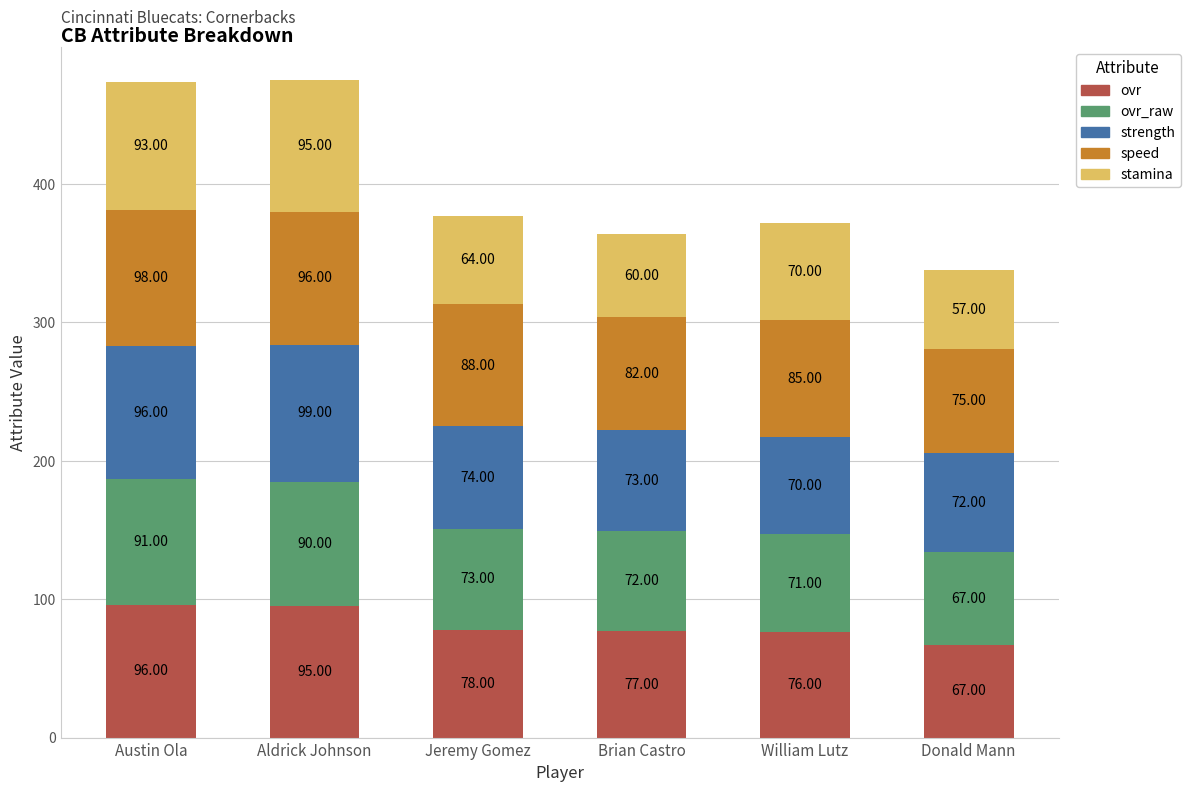

What is the total value across all series at Donald Mann?

338